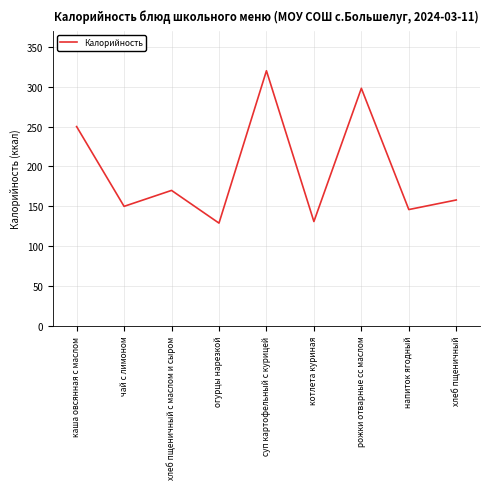

The chart shows a value of 250 at каша овсянная с маслом. True or false?

True